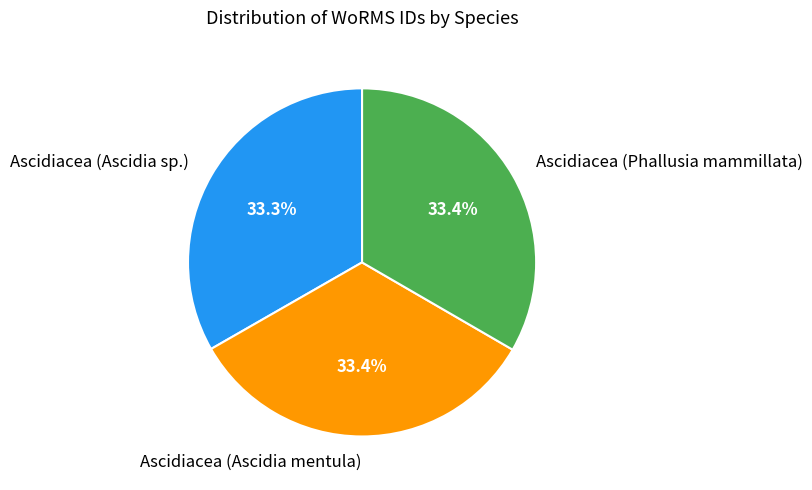

To the nearest percent, what is the average slice percentage?

33%